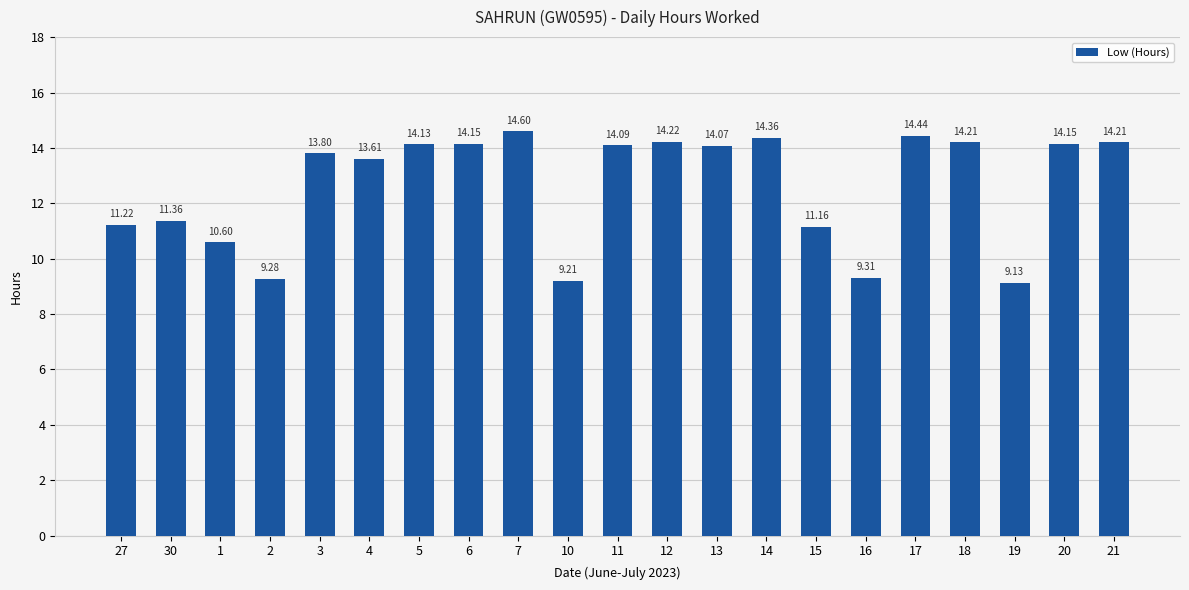

How many distinct data groups are displayed?

1